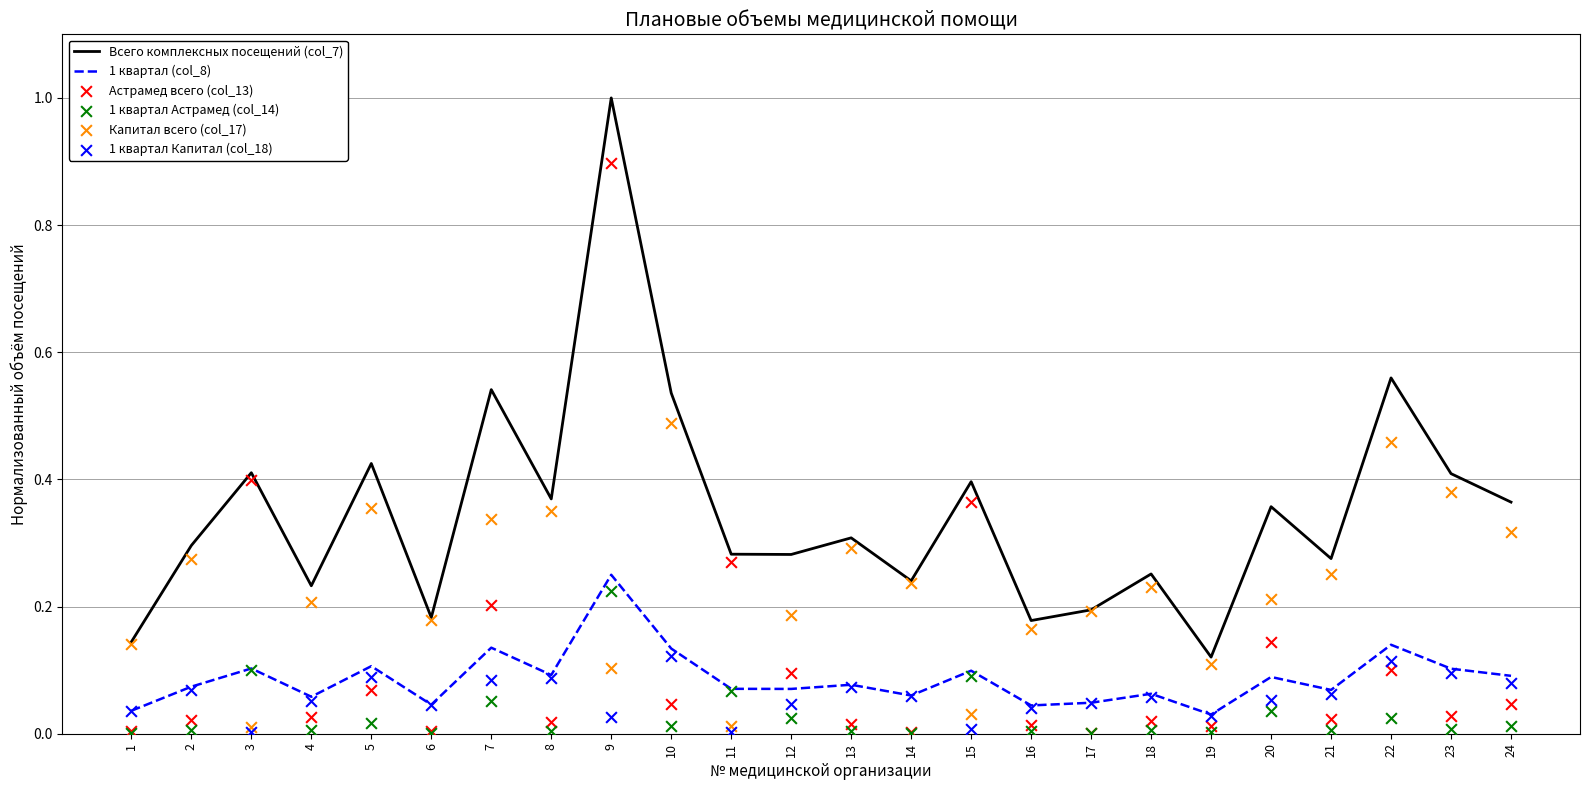

Which series reaches the minimum Y coordinate?

1 квартал Астрамед (col_14)